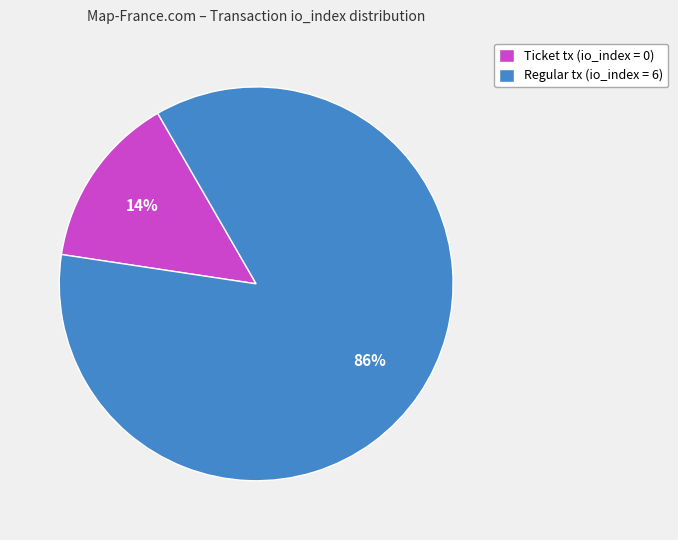

Between Regular tx (io_index = 6) and Ticket tx (io_index = 0), which is larger?

Regular tx (io_index = 6)